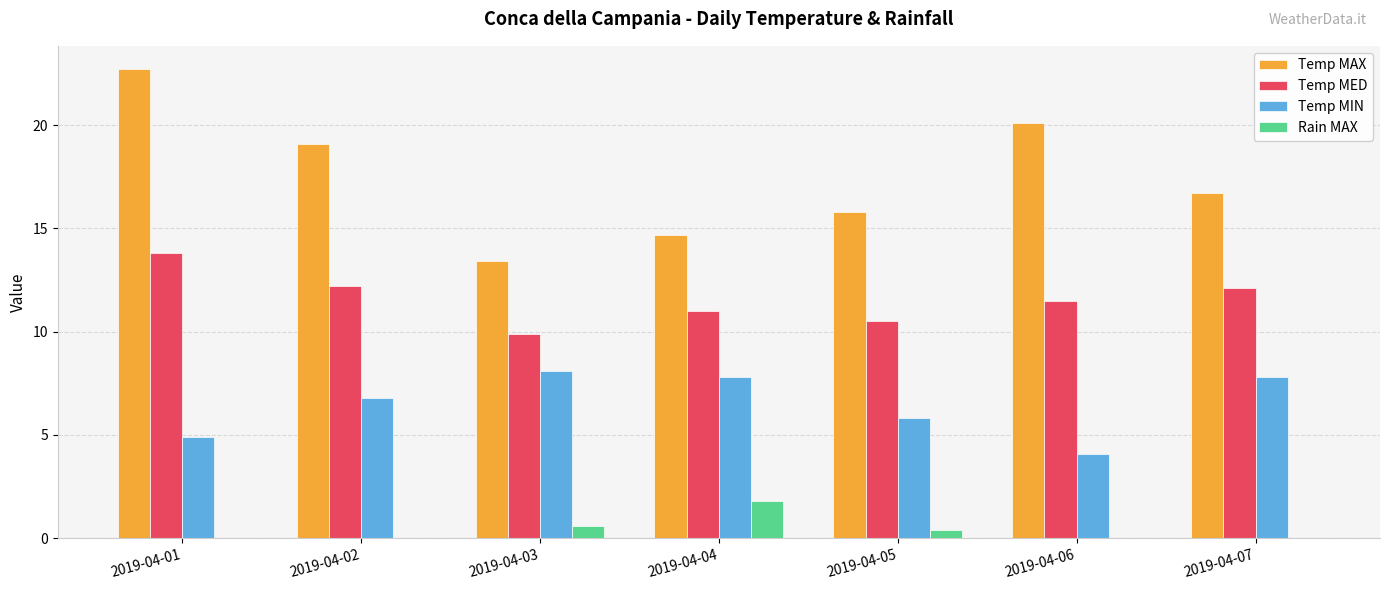

Is the value of Temp MIN at 2019-04-02 greater than the value of Temp MAX at 2019-04-04?

No